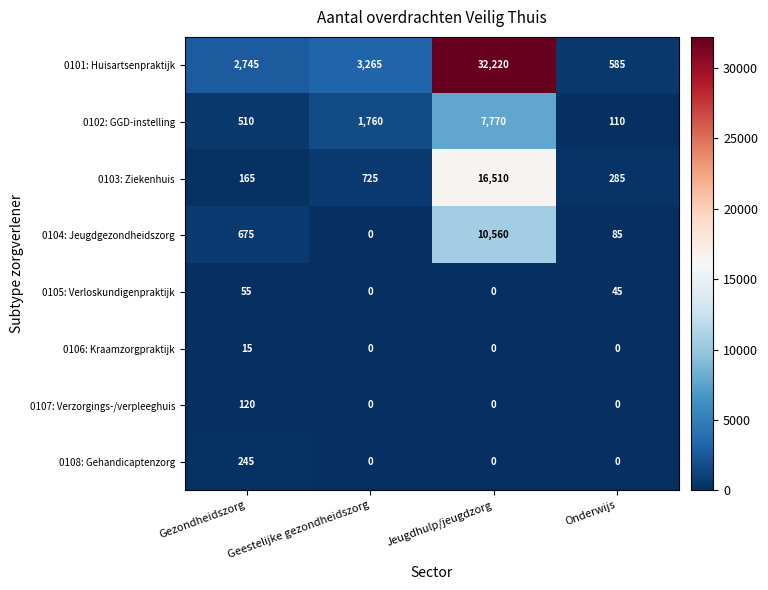

List the series in order of their peak value, lowest first.

0106: Kraamzorgpraktijk, 0105: Verloskundigenpraktijk, 0107: Verzorgings-/verpleeghuis, 0108: Gehandicaptenzorg, 0102: GGD-instelling, 0104: Jeugdgezondheidszorg, 0103: Ziekenhuis, 0101: Huisartsenpraktijk